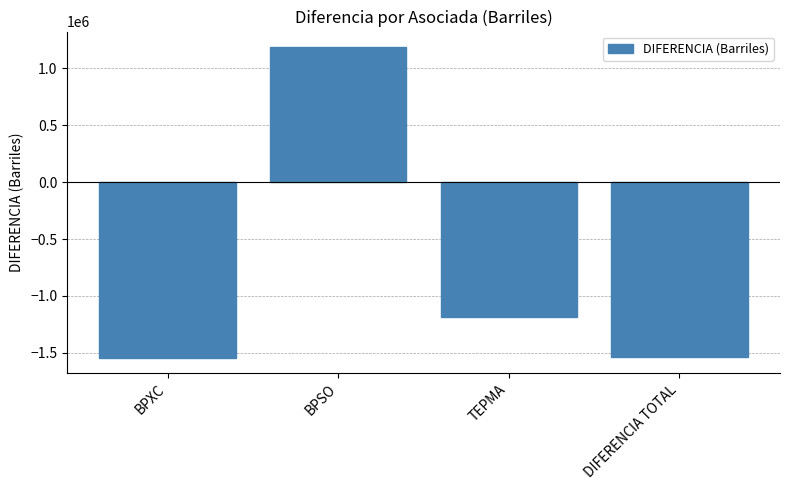

What is the label of the 3rd bar from the right?

BPSO